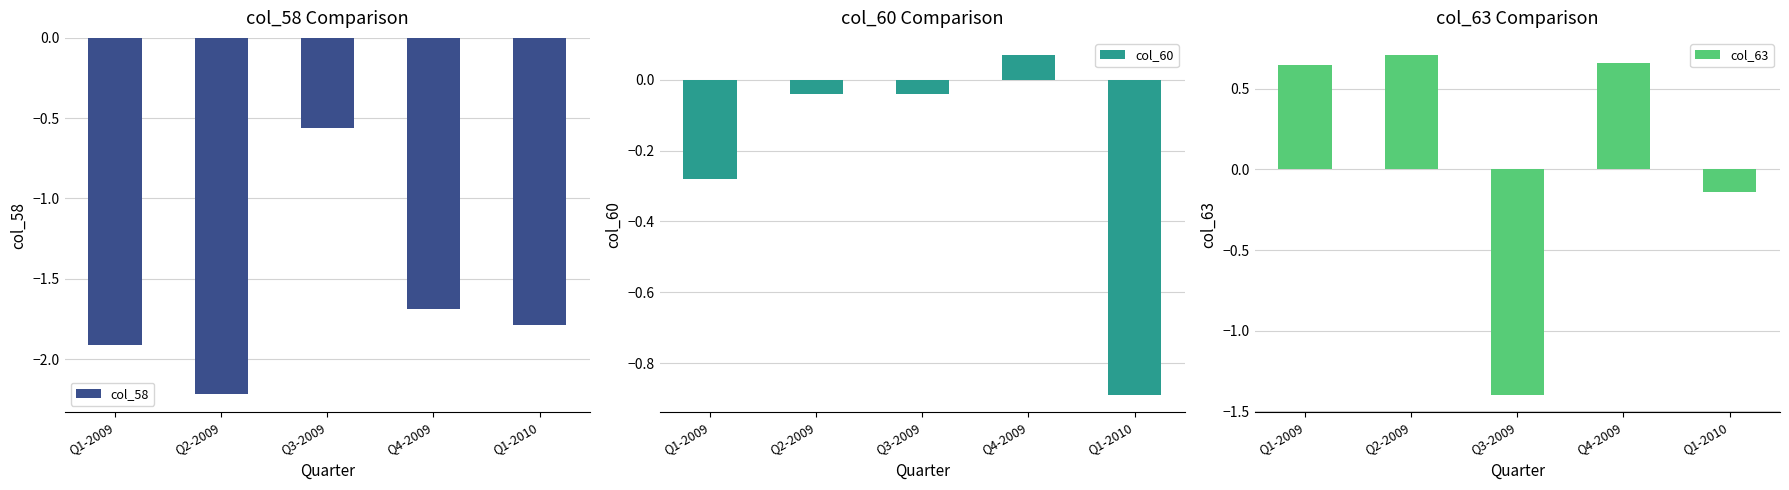

How many values in col_60 are below zero?

4